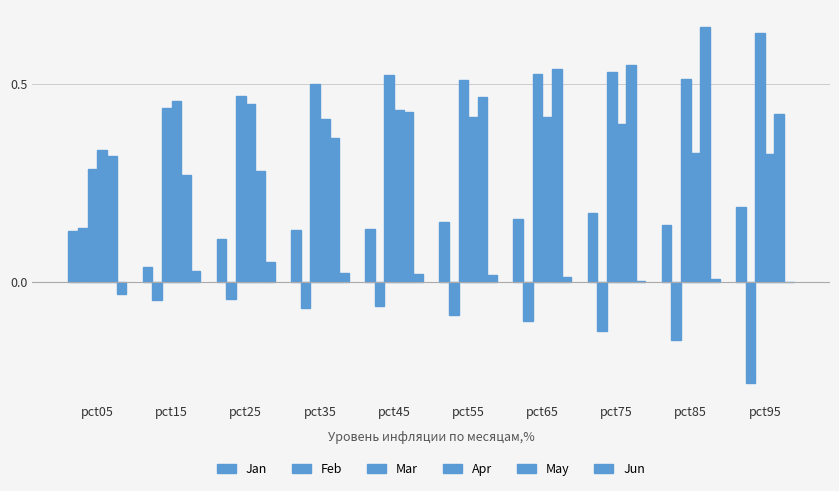

What is the minimum value for Mar?

0.3